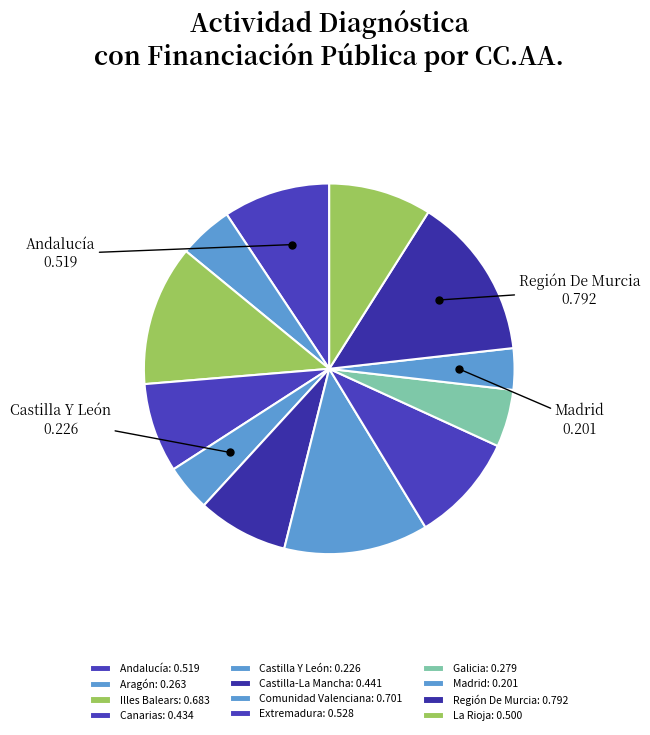

To the nearest percent, what is the difference between the Castilla Y León and Canarias slice percentages?

4%